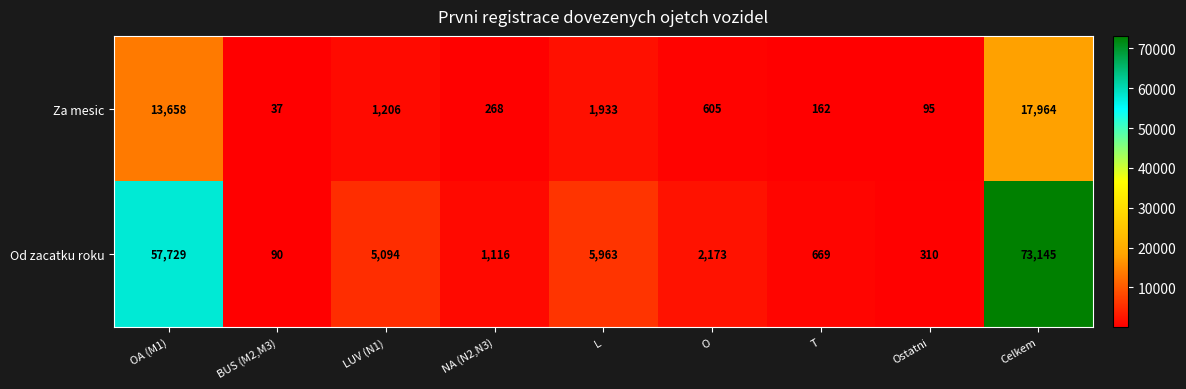

True or false: Za mesic has a value of 614 at LUV (N1).

False